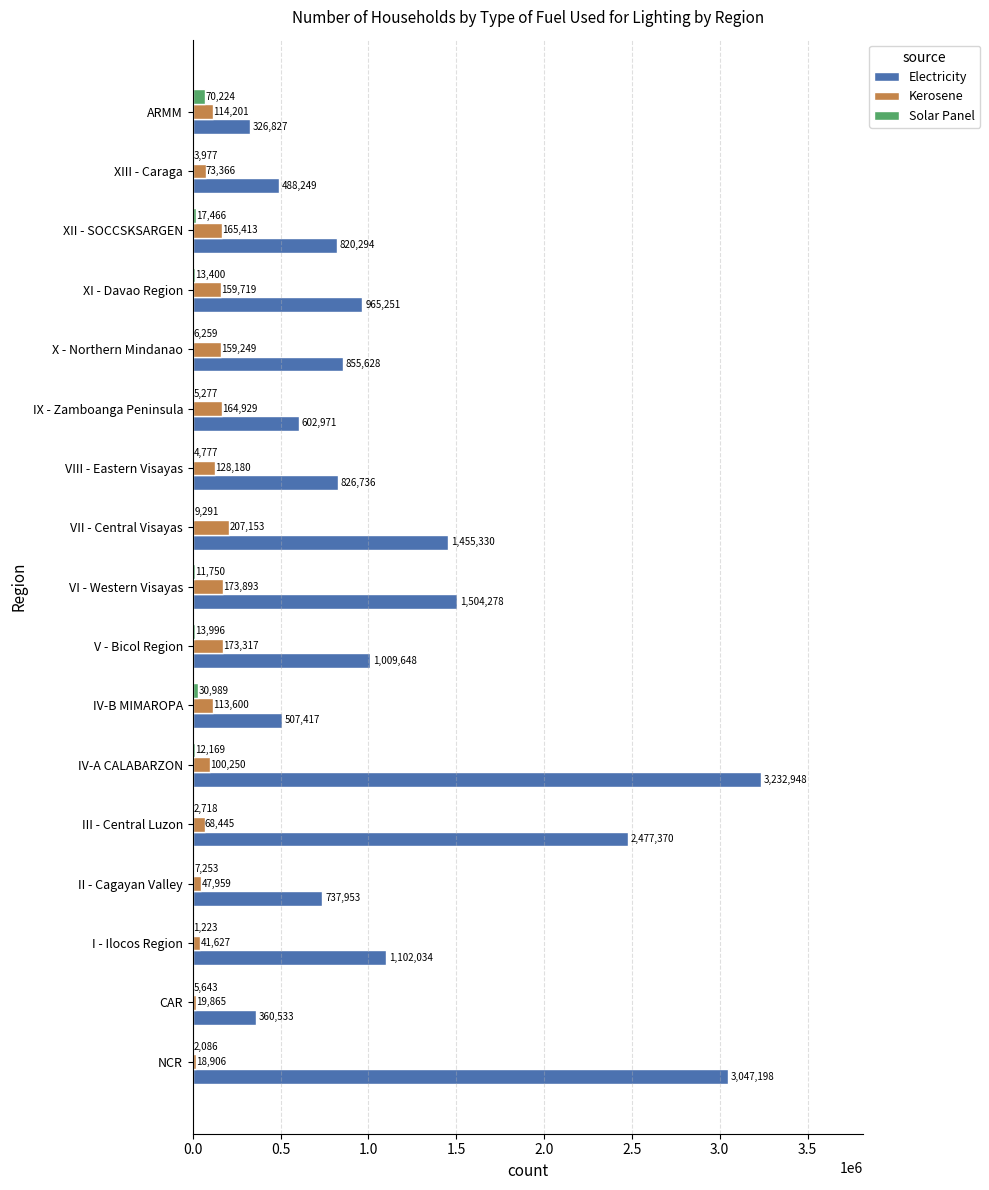

Which category has the highest value across all series?

IV-A CALABARZON